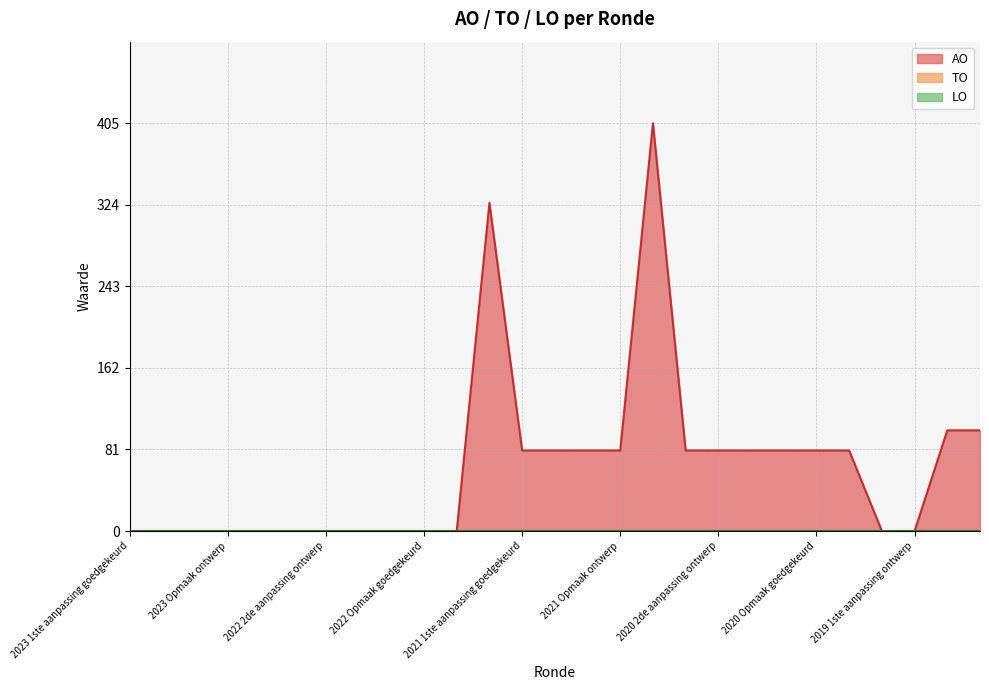

Is it true that LO equals 0 at 2021 1ste aanpassing ontwerp?

True